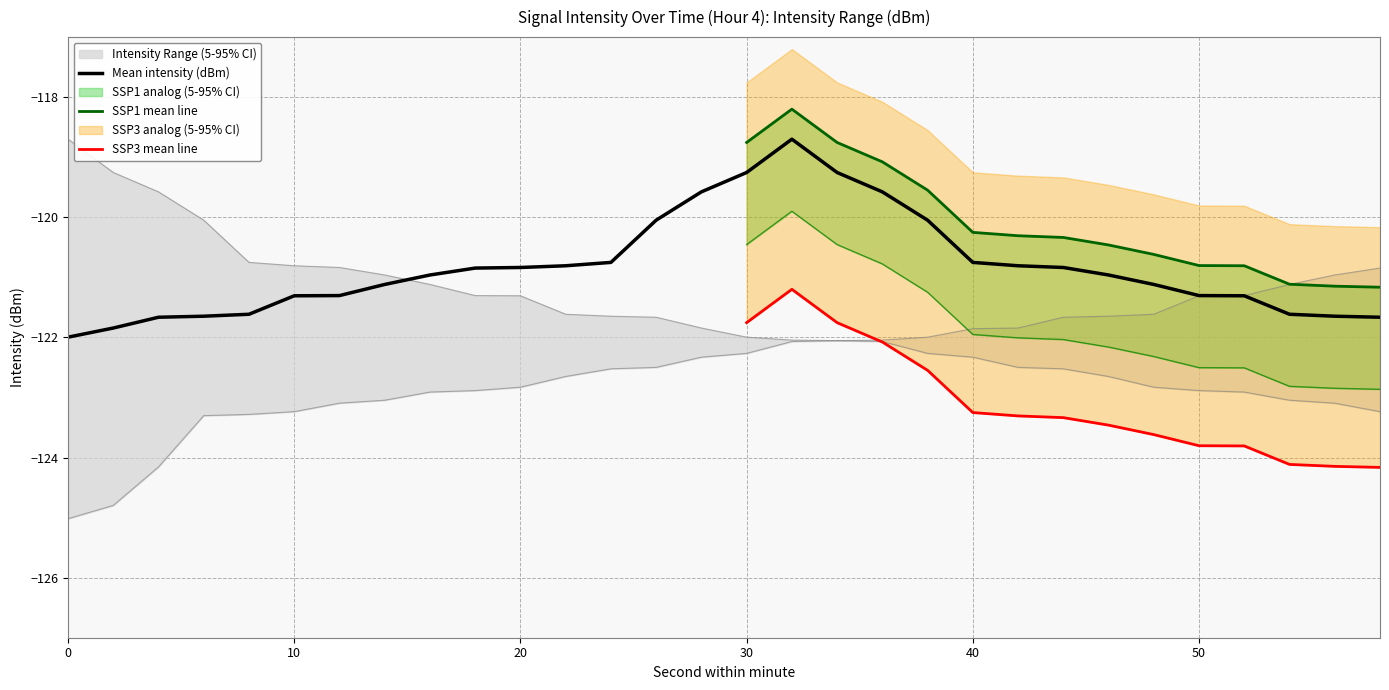

Is the value of intensity_min at 56 greater than the value of intensity_mean at 12?

Yes